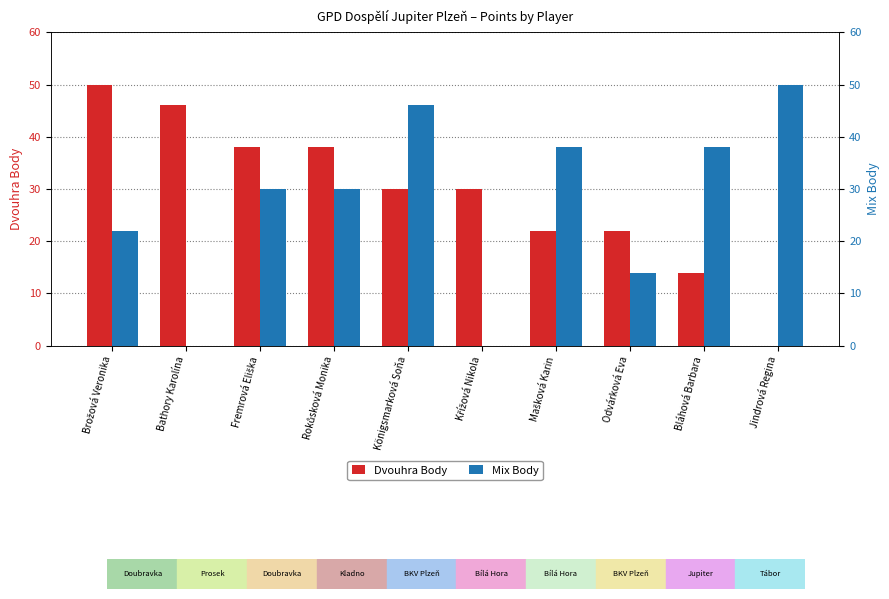

What is the highest value of the Dvouhra Body series?

50